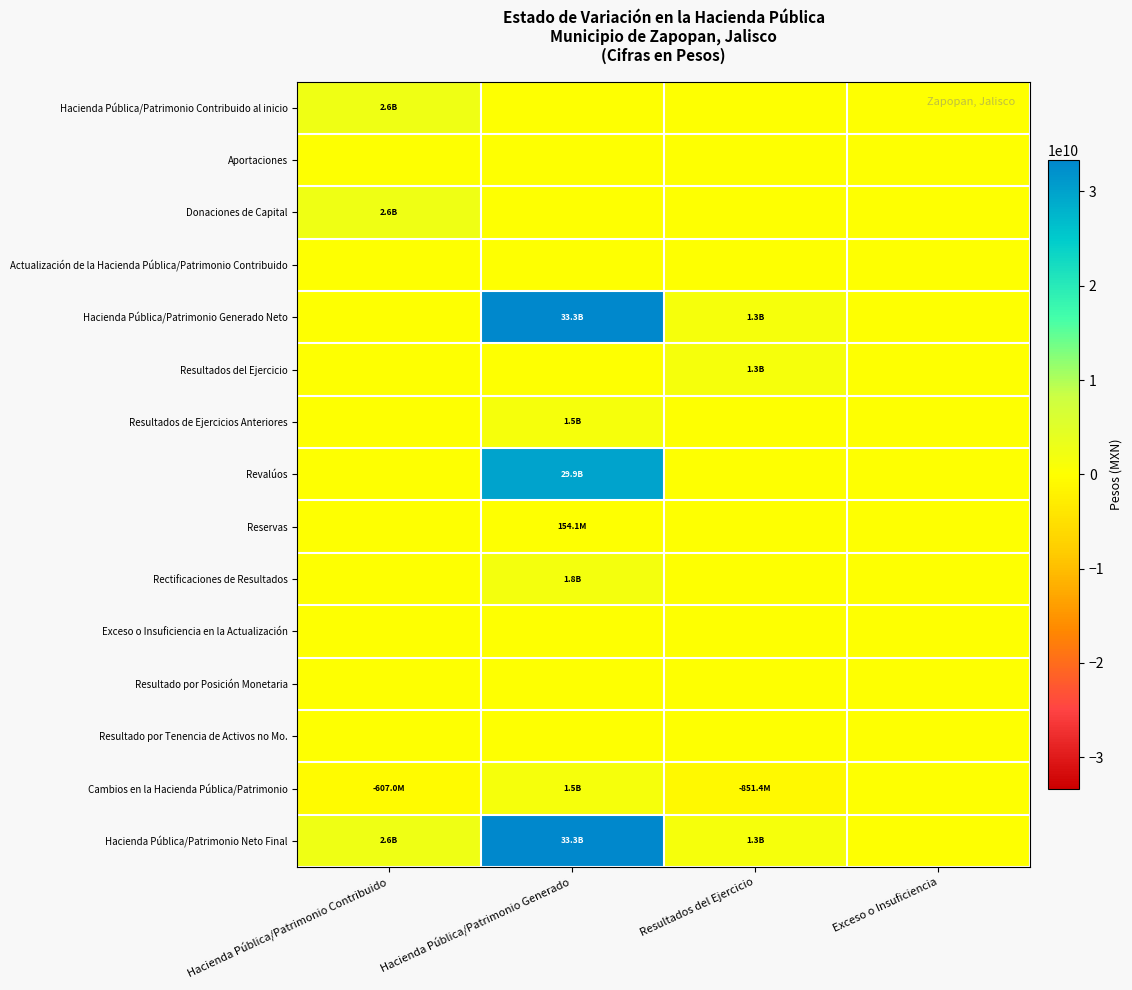

How many categories are shown in the chart?

4